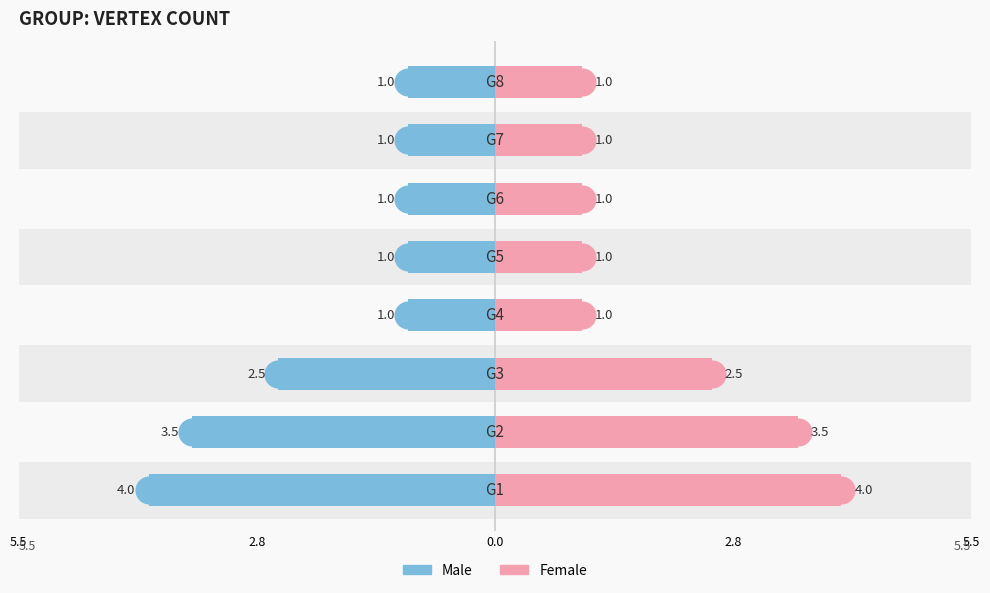

At 5, list the series in order from largest to smallest.

Female, Male